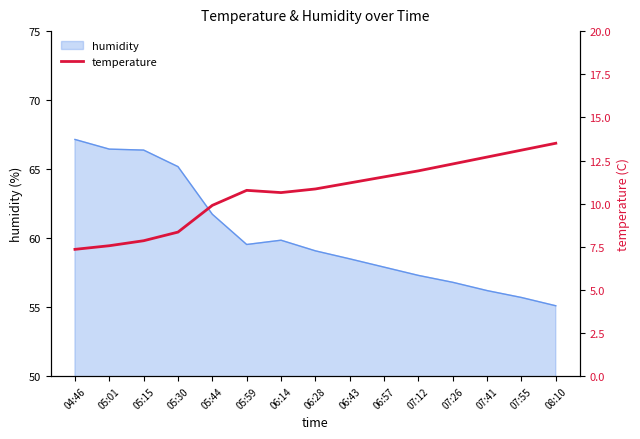

At which label does humidity reach its minimum?

08:10